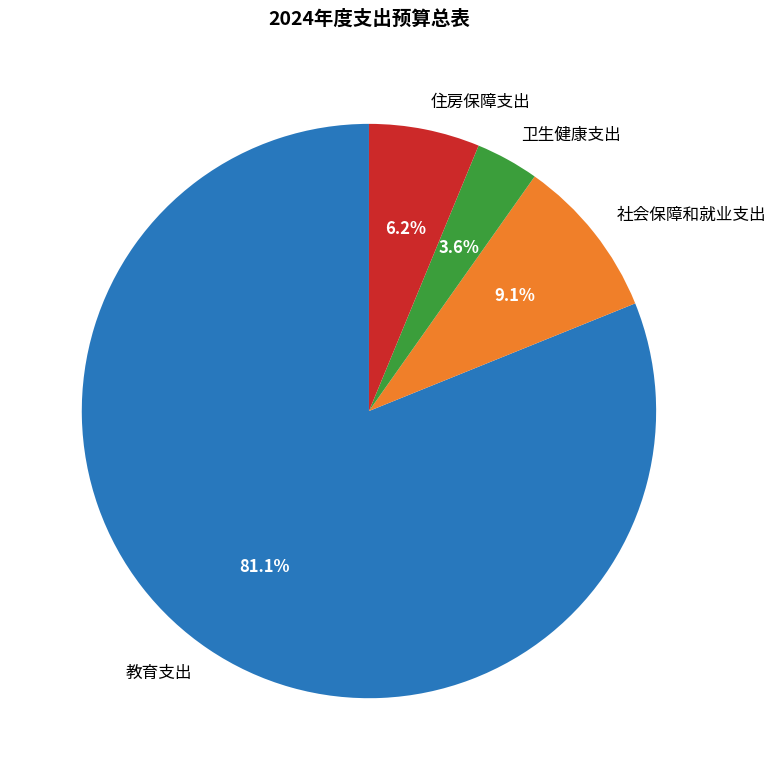

Which slice is the largest?

教育支出